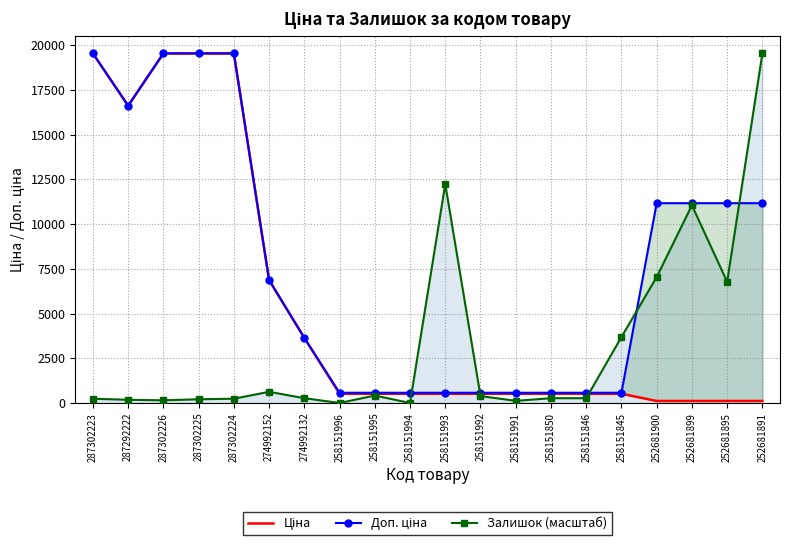

The Ціна series shows 10612.7 at 287302223. True or false?

False